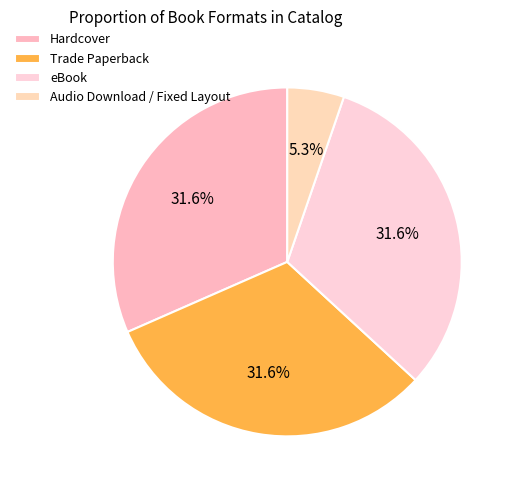

To the nearest percent, what is the difference between the eBook and Hardcover slice percentages?

0%